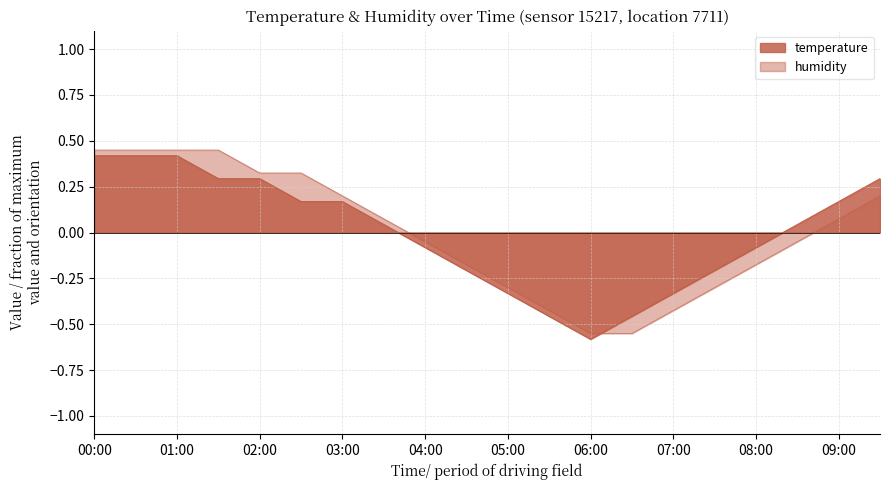

Reading right to left, extract all data points from this chart.

temperature: 0.3	0.2	0.0	-0.1	-0.2	-0.3	-0.5	-0.6	-0.5	-0.3	-0.2	-0.1	0.0	0.2	0.2	0.3	0.3	0.4	0.4	0.4
humidity: 0.2	0.1	-0.0	-0.2	-0.3	-0.4	-0.5	-0.5	-0.4	-0.3	-0.2	-0.0	0.1	0.2	0.3	0.3	0.4	0.4	0.4	0.4